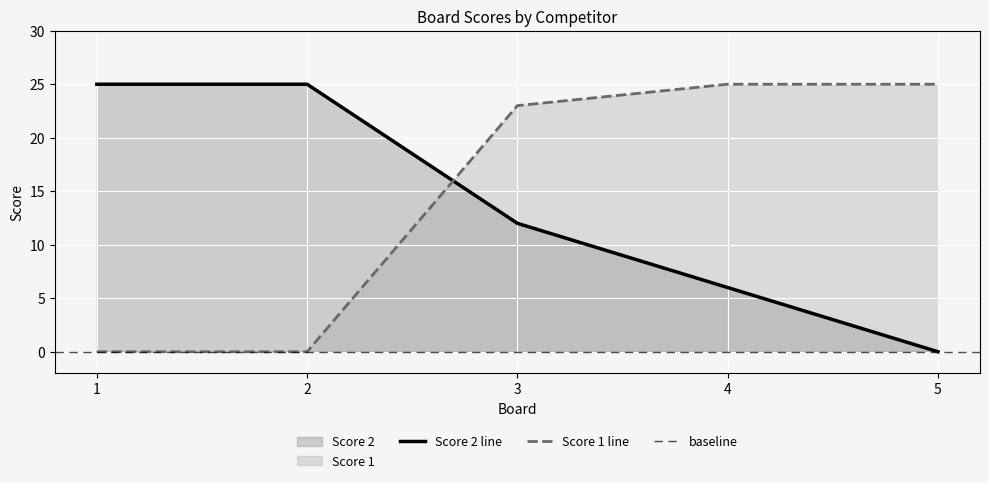

Rank the series at 2 from lowest to highest value.

Score 1, Score 2